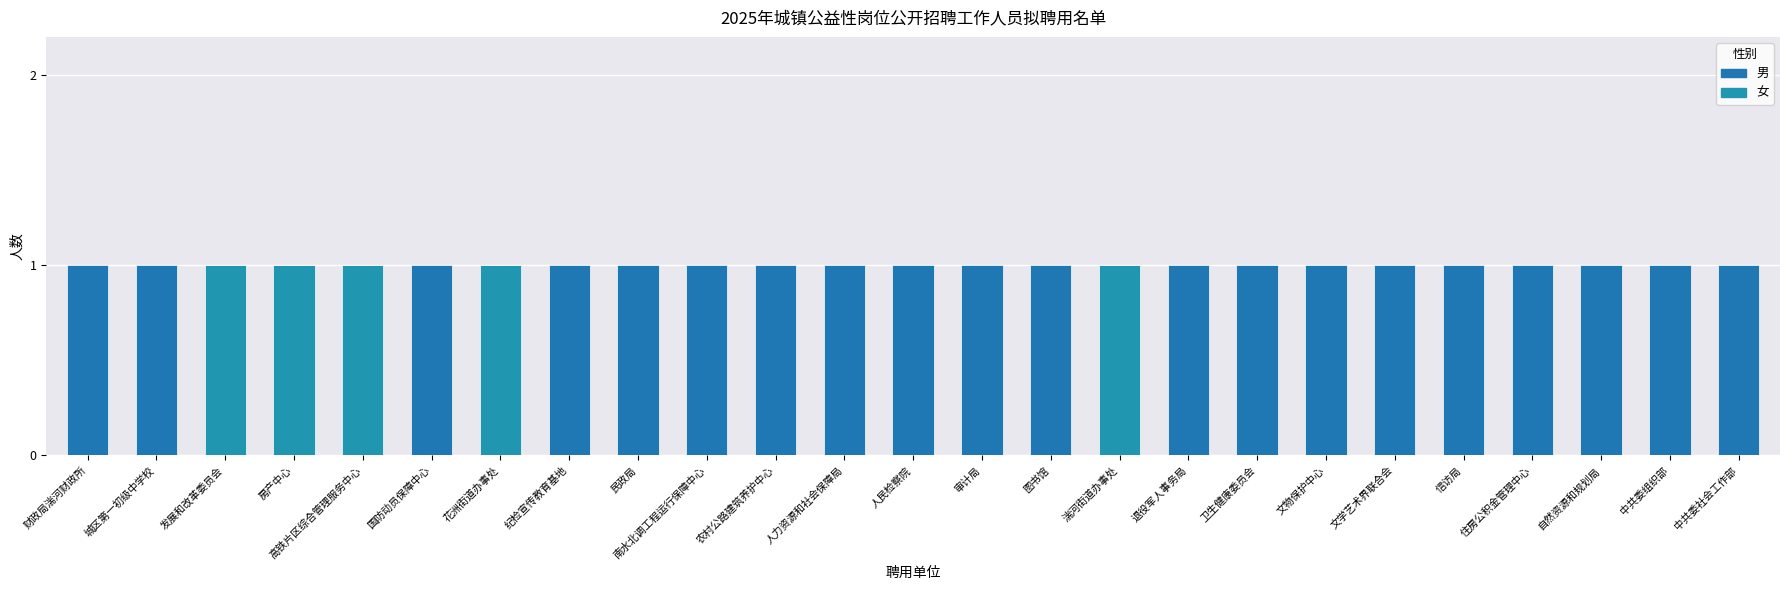

At 文学艺术界联合会, list the series in order from largest to smallest.

男, 女